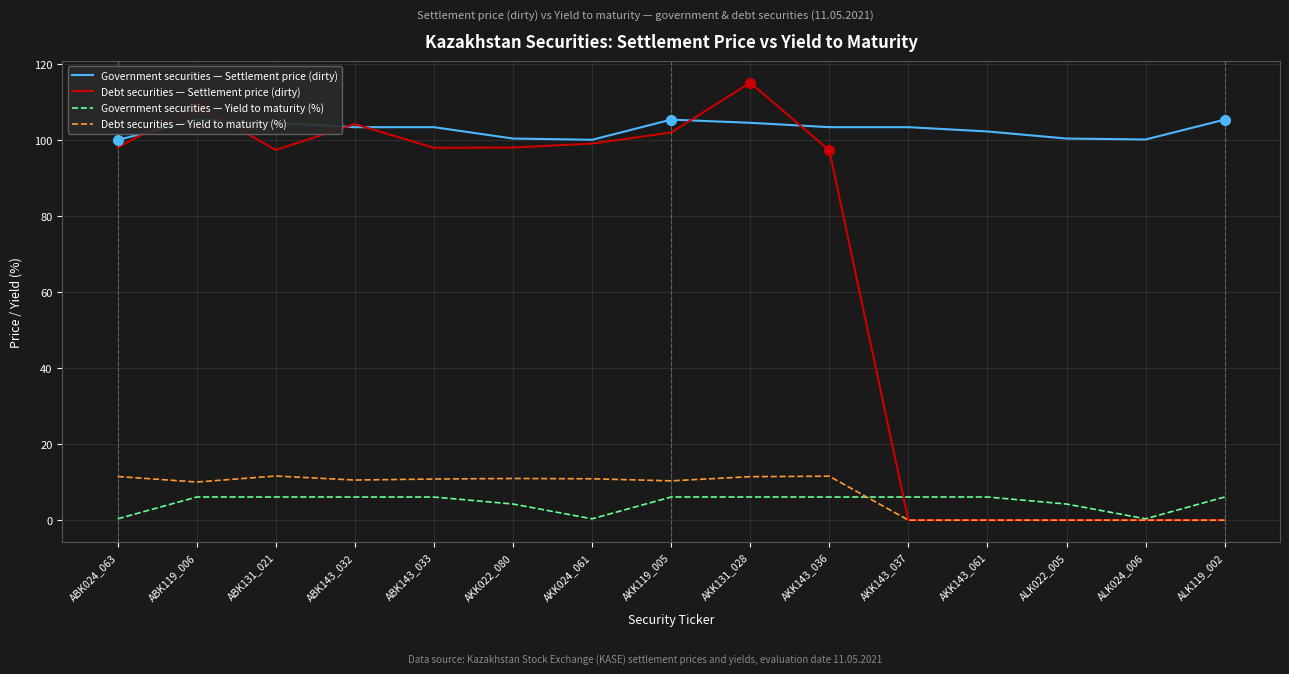

What is the value of the Debt securities — Settlement price (dirty) point at the 7th from the left?

99.0